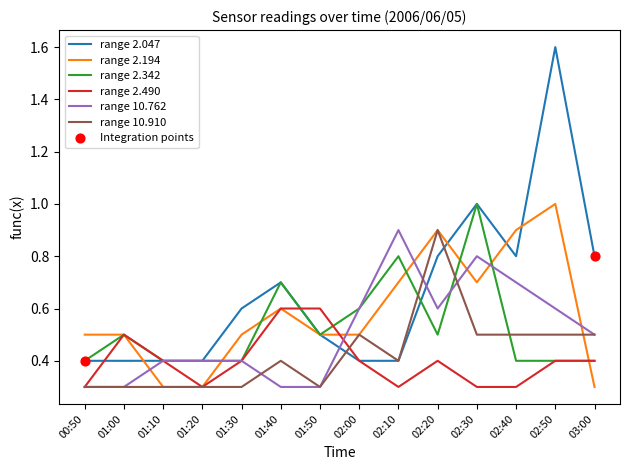

At which category is the sum across all series the highest?

02:50